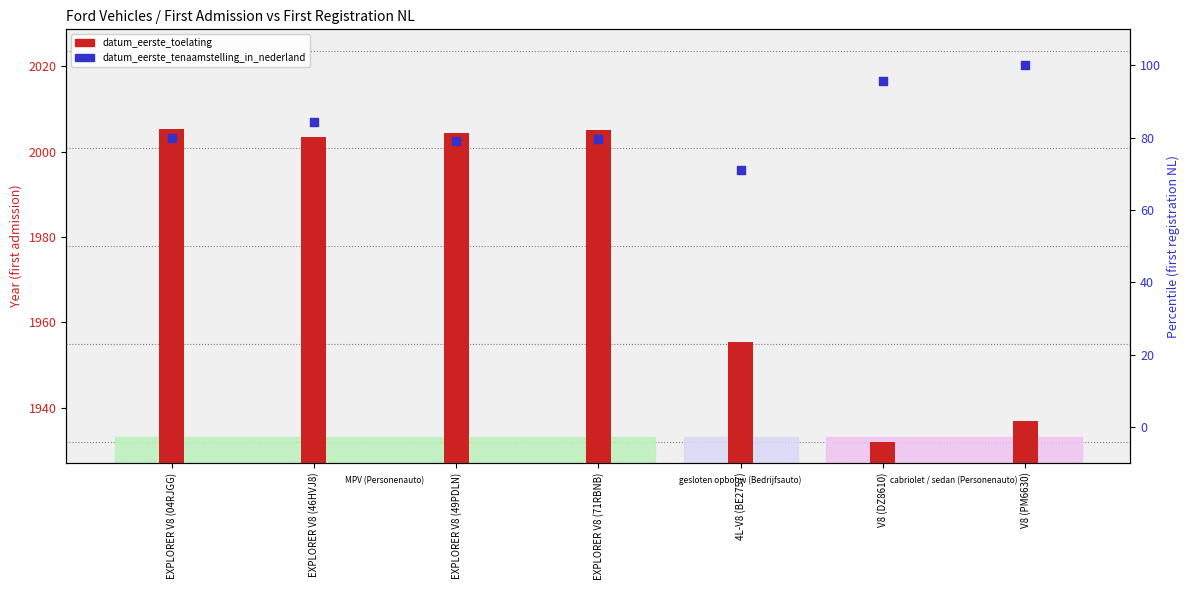

What is the total value across all series at EXPLORER V8 (46HVJ8)?

2087.6